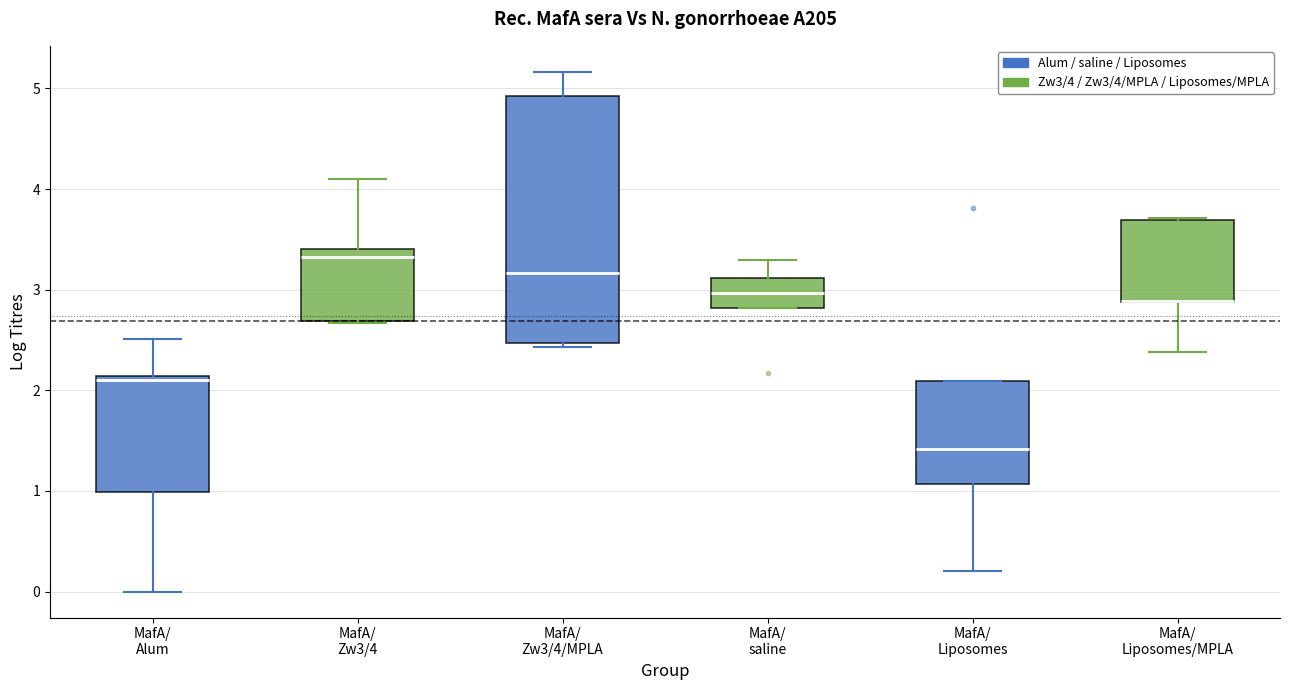

Reading left to right, transcribe this box plot: for each box, give where its median line is, the range the box spans, and where its two whiskers end, as read against the y-axis. The values are not printed on the chart, so give them approximately, as read against the axis.

MafA/ Alum: median 2.1 (just below the box's upper edge), box 1.0 to 2.1, whiskers 0.0 to 2.5
MafA/ Zw3/4: median 3.3, box 2.7 to 3.4, whiskers 2.7 to 4.1
MafA/ Zw3/4/MPLA: median 3.2, box 2.5 to 4.9, whiskers 2.4 to 5.2
MafA/ saline: median 3.0, box 2.8 to 3.1, whiskers 2.8 to 3.3
MafA/ Liposomes: median 1.4, box 1.1 to 2.1, whiskers 0.2 to 2.1
MafA/ Liposomes/MPLA: median 2.9 (drawn on the box's lower edge), box 2.9 to 3.7, whiskers 2.4 to 3.7